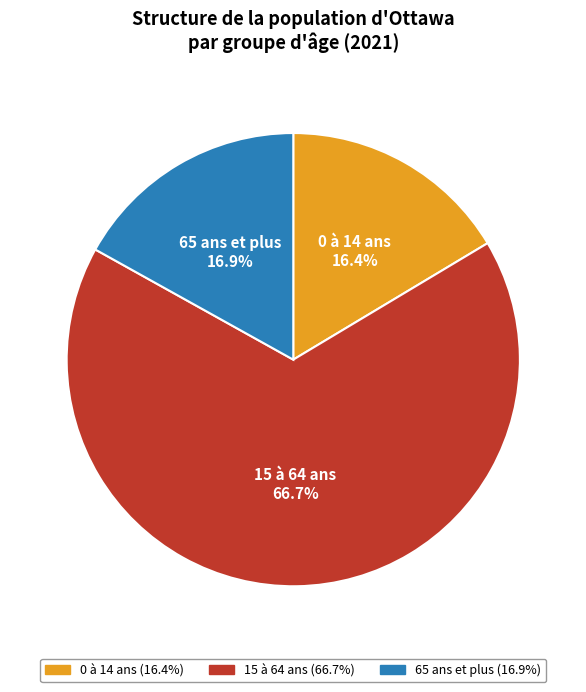

What percentage is the 0 à 14 ans slice, to the nearest percent?

16%